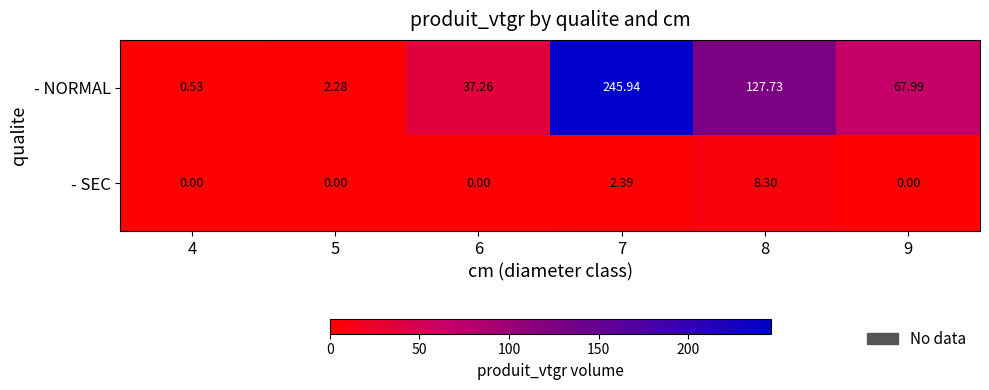

Which series changed the most between 5 and 6?

- NORMAL